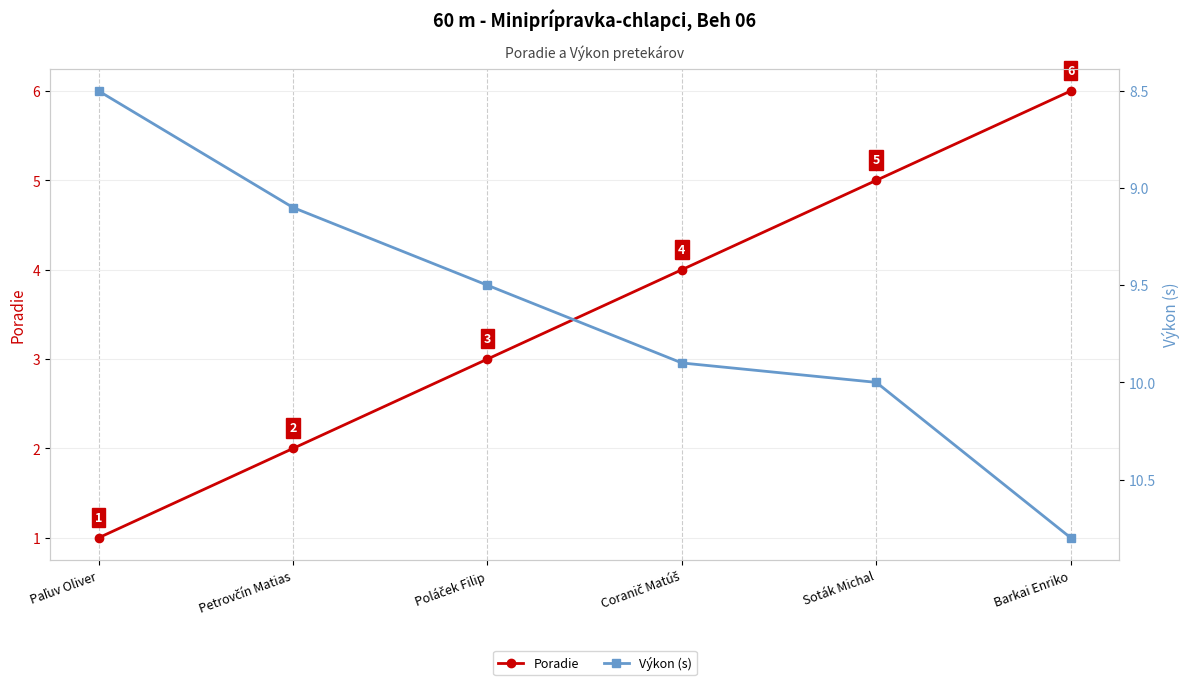

True or false: Výkon (s) and Poradie cross at least once.

False